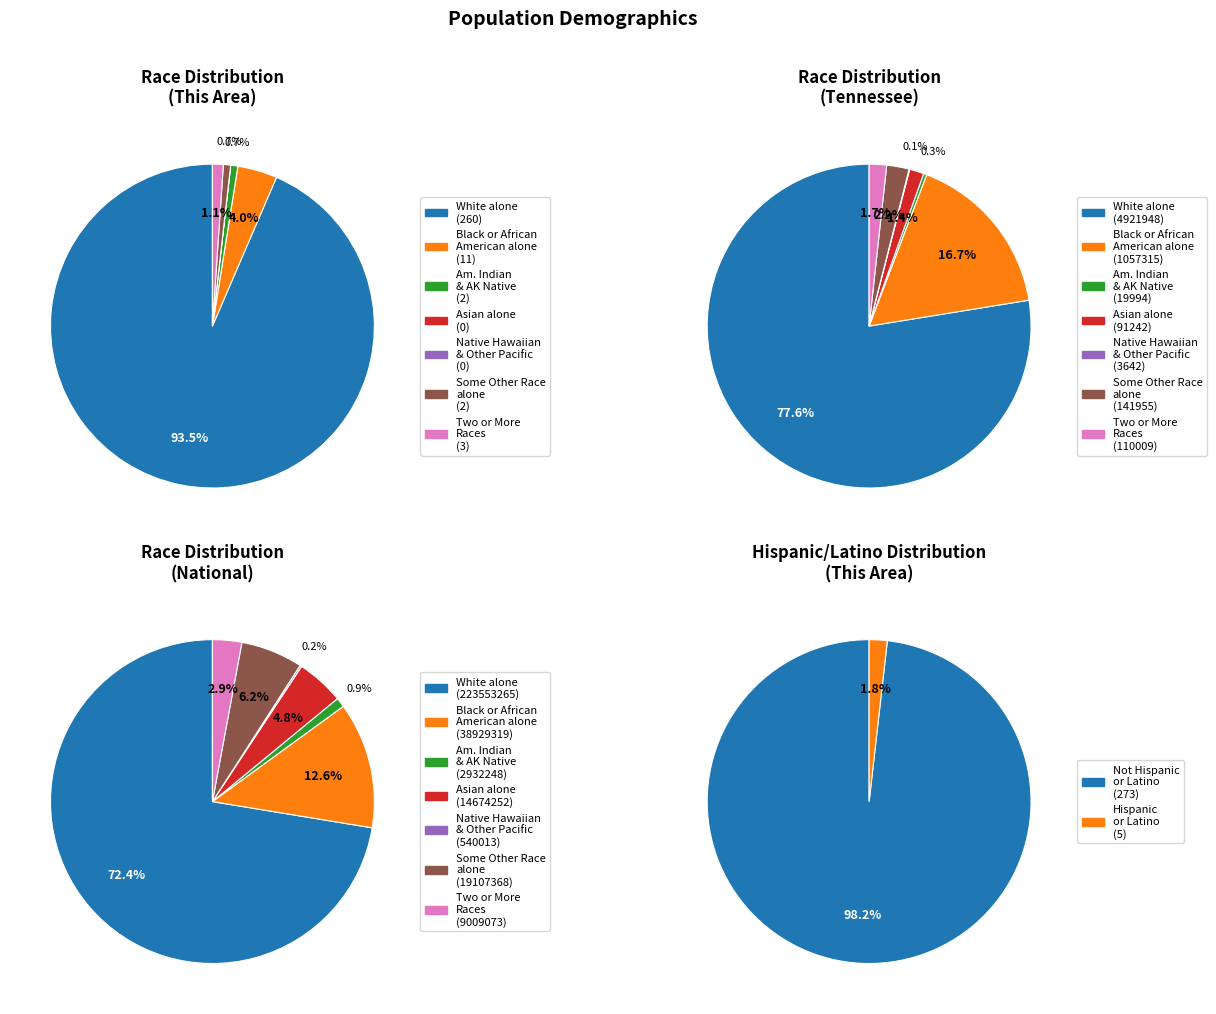

Does White alone account for over 50% of the chart?

Yes